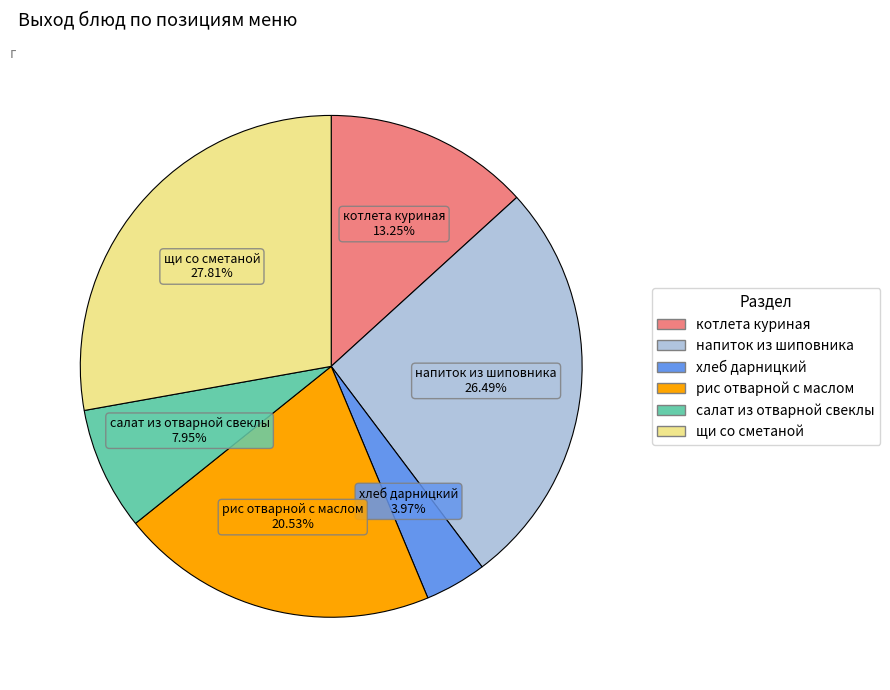

Which category has the biggest portion of the pie?

щи со сметаной